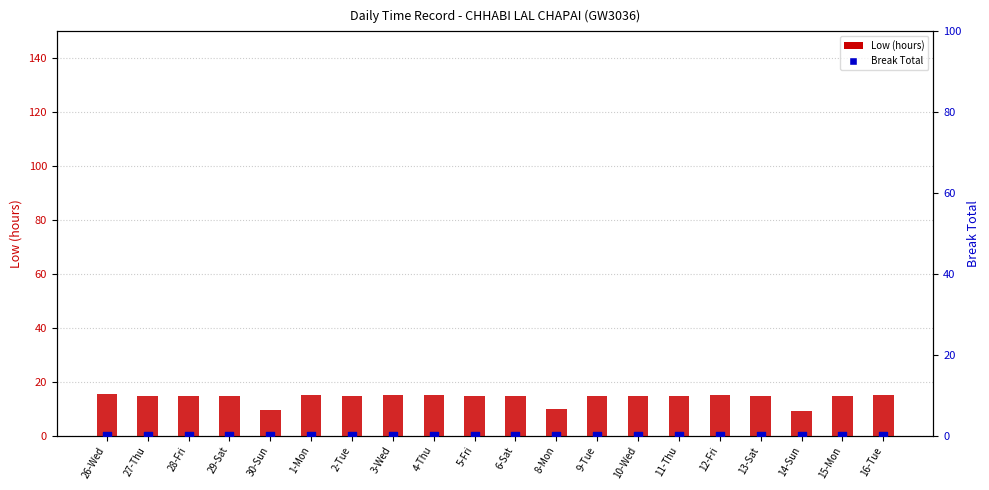

Which series has the largest Y range (max minus min)?

Low (hours)